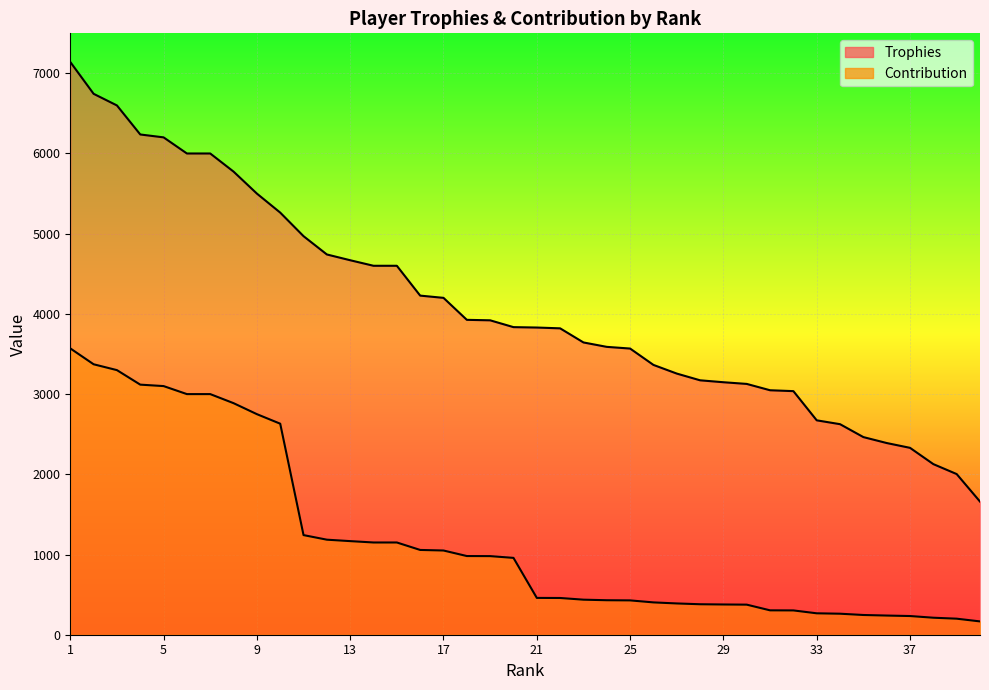

Where is Contribution nearest to the value 1868?

11